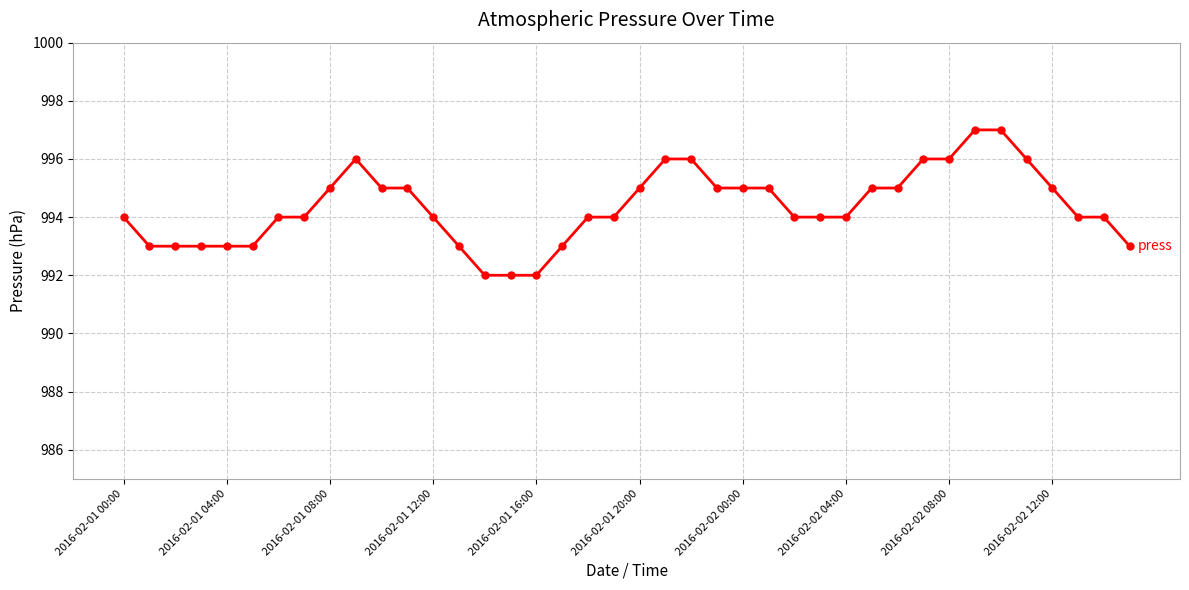

True or false: there are more than 0 points higher than both neighbors.

True